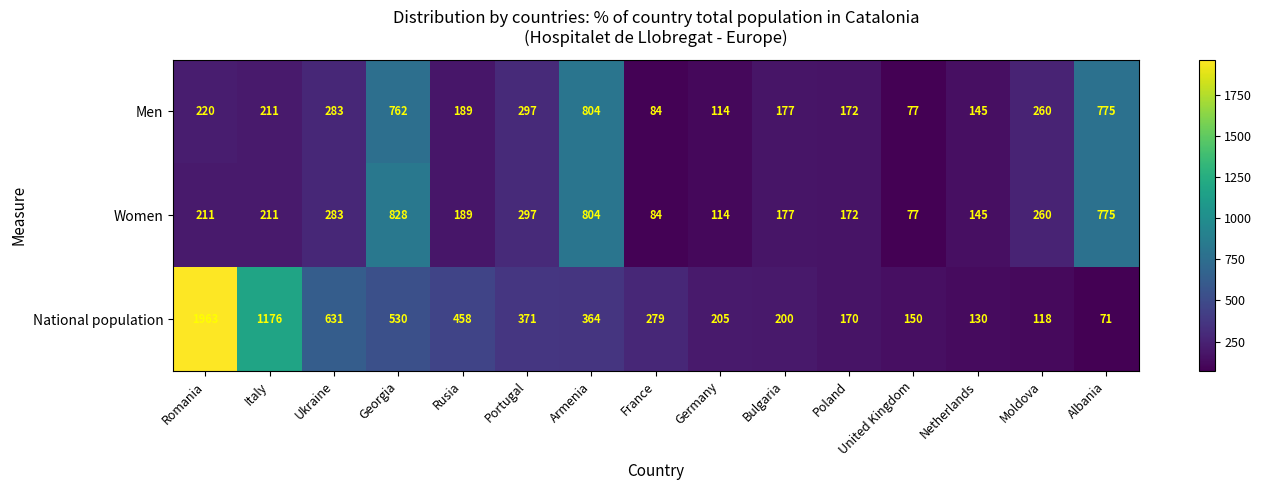

At how many categories does at least one series exceed 293?

8